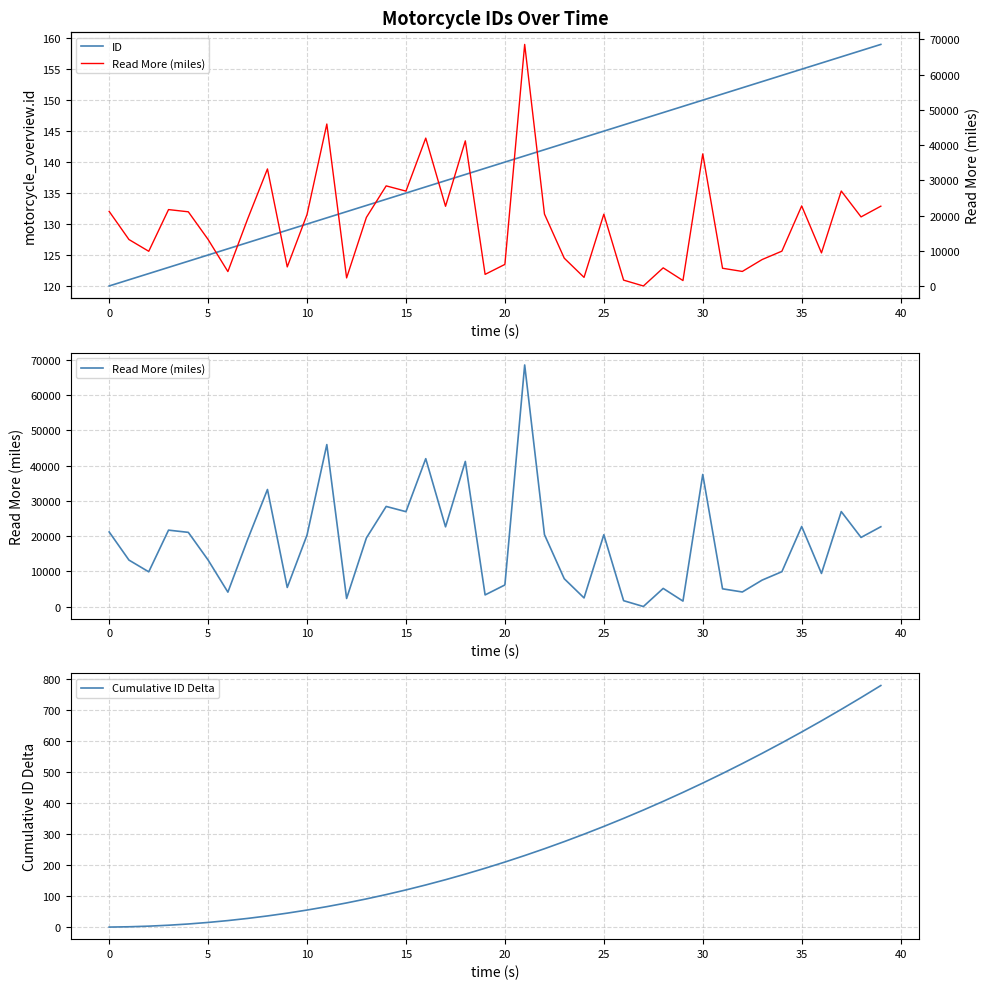

Is it true that ID equals 74 at 20?

False